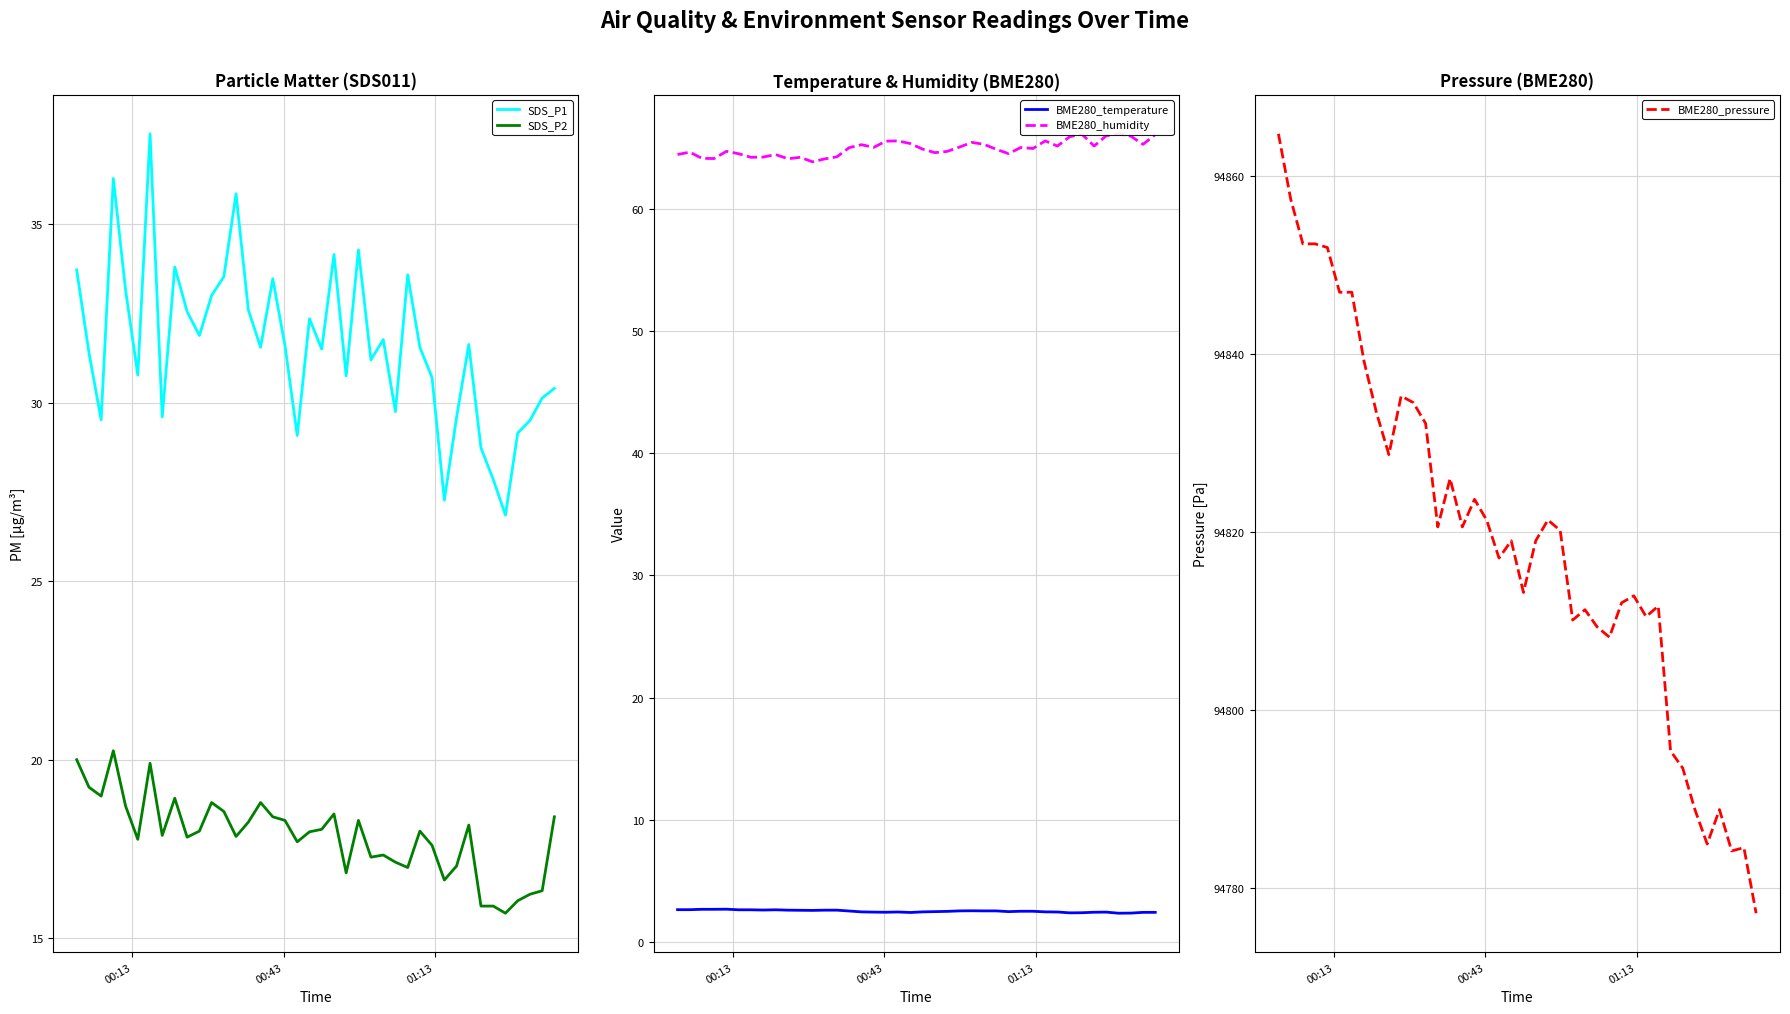

True or false: SDS_P1 and SDS_P2 intersect in this chart.

False